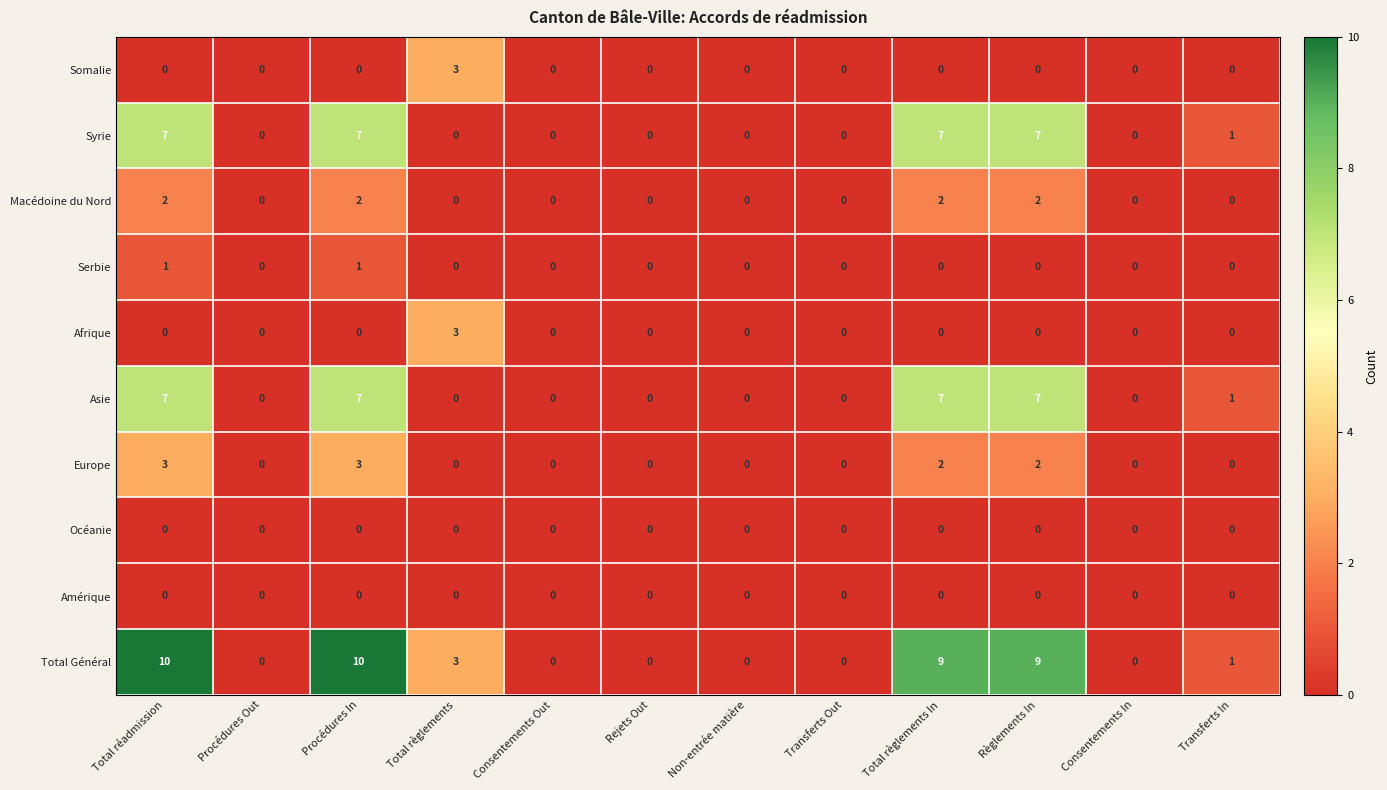

True or false: Afrique has a value of 0 at Procédures In.

True